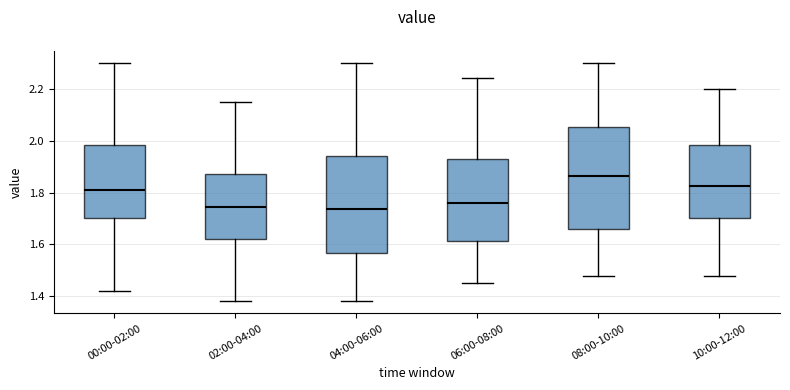

Reading left to right, transcribe this box plot: for each box, give where its median line is, the range the box spans, and where its two whiskers end, as read against the y-axis. The values are not printed on the chart, so give them approximately, as read against the axis.

00:00-02:00: median 1.82, box 1.70 to 1.98, whiskers 1.42 to 2.30
02:00-04:00: median 1.74, box 1.62 to 1.88, whiskers 1.38 to 2.16
04:00-06:00: median 1.74, box 1.56 to 1.94, whiskers 1.38 to 2.30
06:00-08:00: median 1.76, box 1.62 to 1.94, whiskers 1.46 to 2.24
08:00-10:00: median 1.86, box 1.66 to 2.06, whiskers 1.48 to 2.30
10:00-12:00: median 1.82, box 1.70 to 1.98, whiskers 1.48 to 2.20